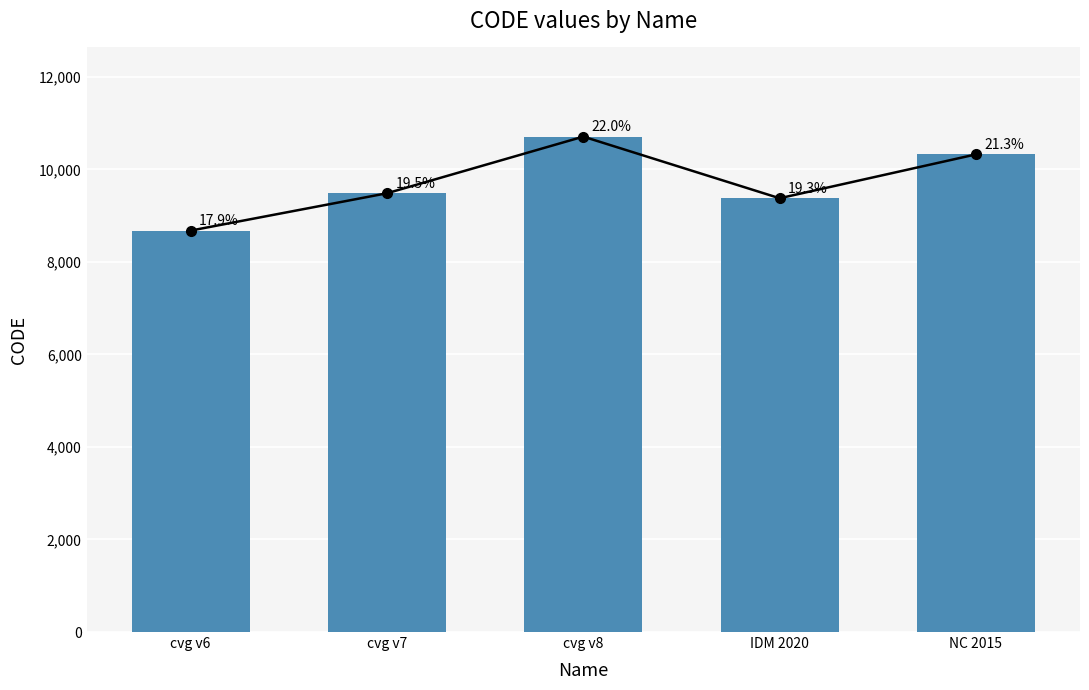

The value at cvg v6 is 12498. True or false?

False